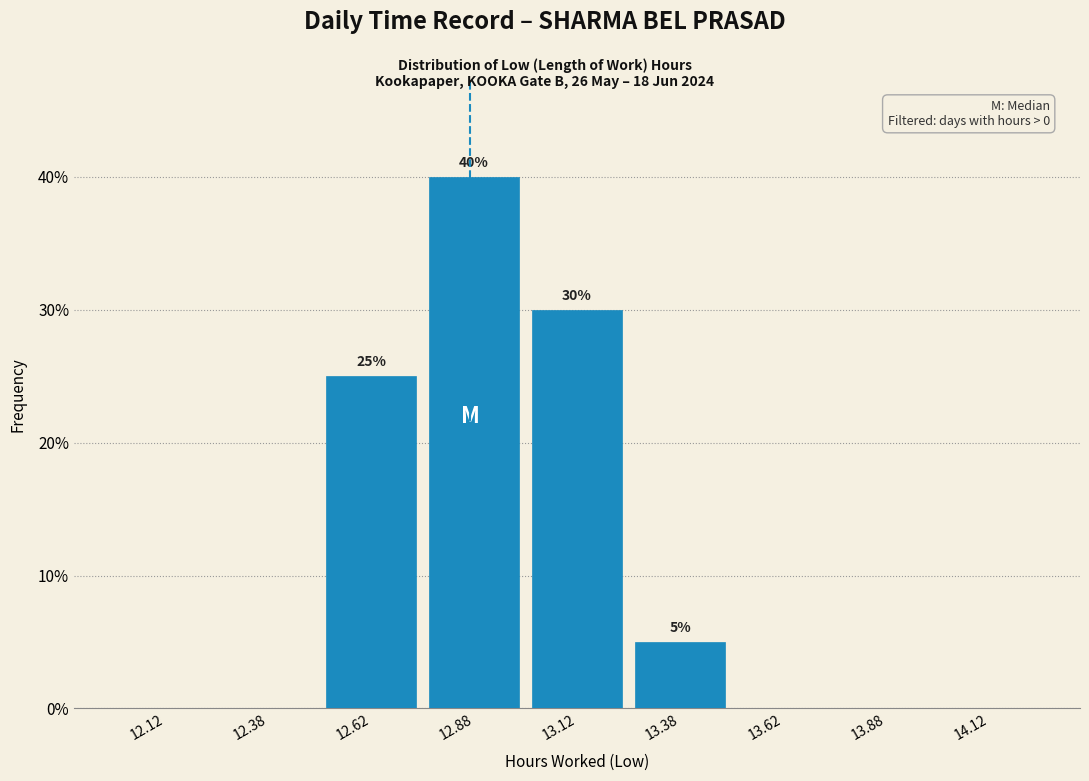

Over which range of the x-axis is the bar tallest?

12.75 to 13.00